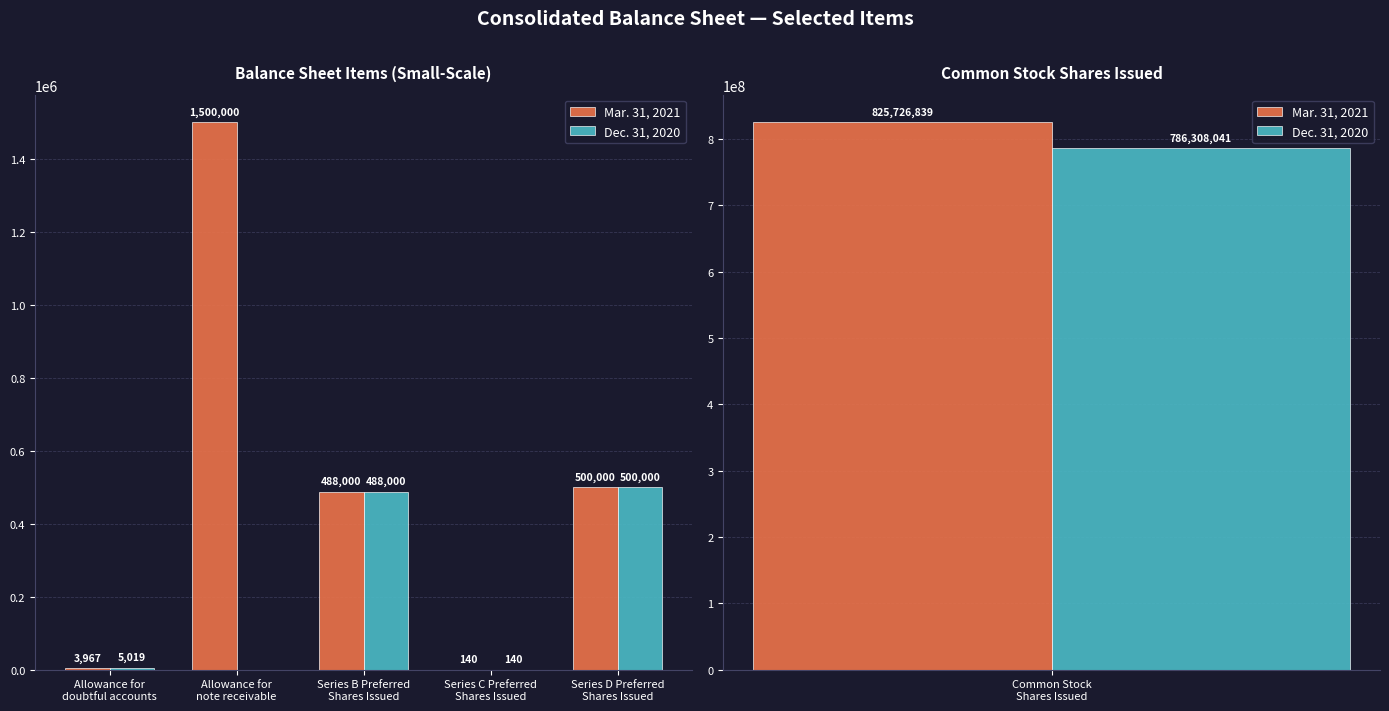

How many bars are there in total?

10